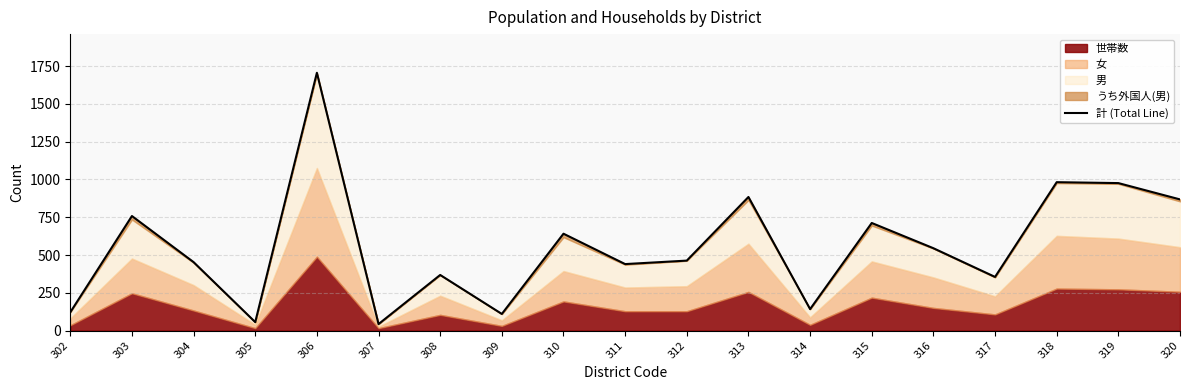

Where is the data nearest to the value 874?

320